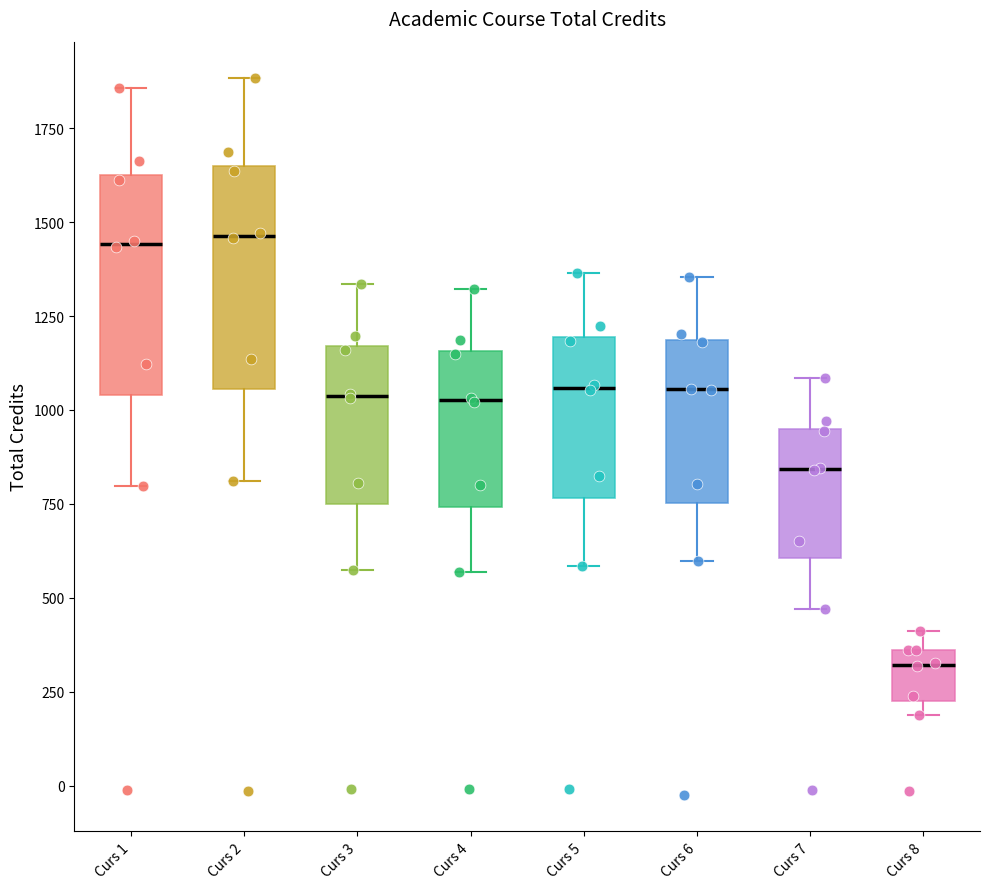

Which box has the lowest median line?

Curs 8